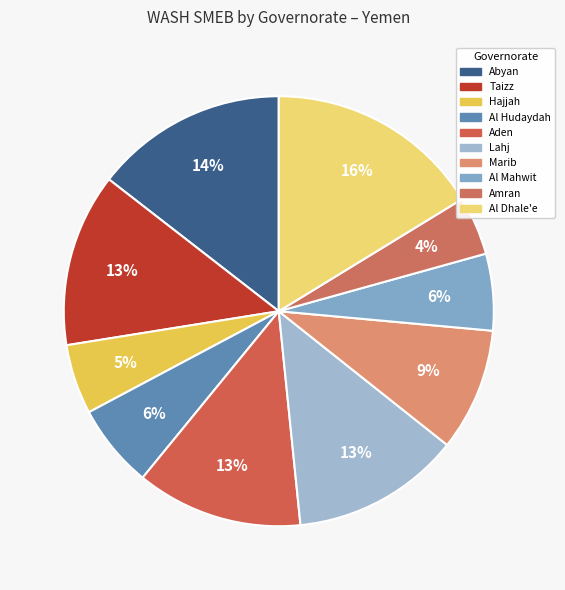

The Marib slice represents 20% of the pie. True or false?

False